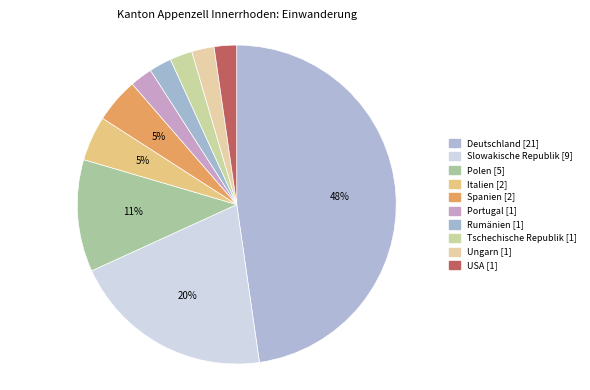

How many slices are in this pie chart?

10